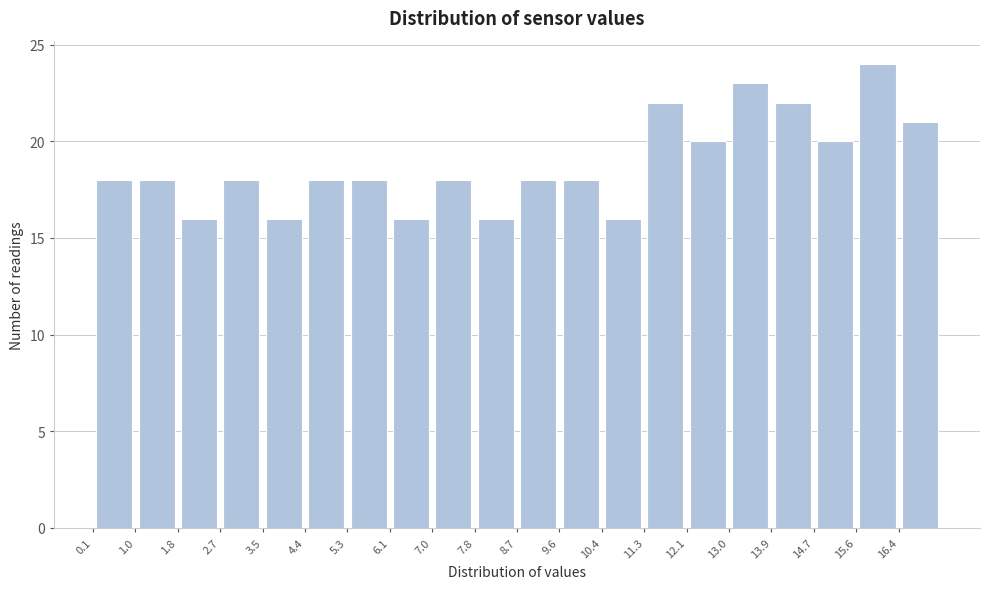

How tall is the bar that spans 1.82 to 2.68 on the x-axis? Neither the bar edges nor the heights are printed on the chart, so give them approximately, as read against the axes.

16